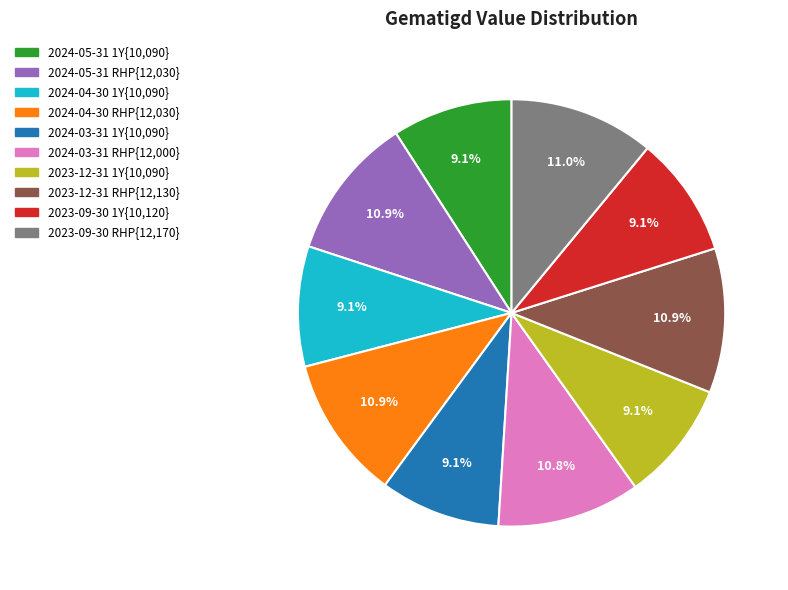

Does any single category account for the majority?

No